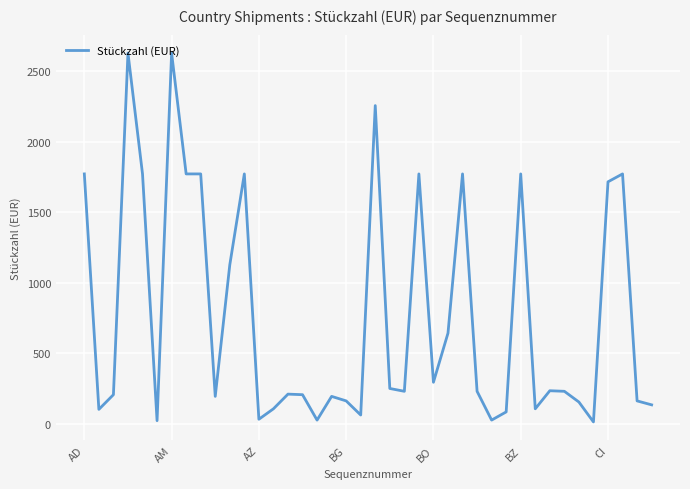

What is the difference between the maximum and minimum values?

2613